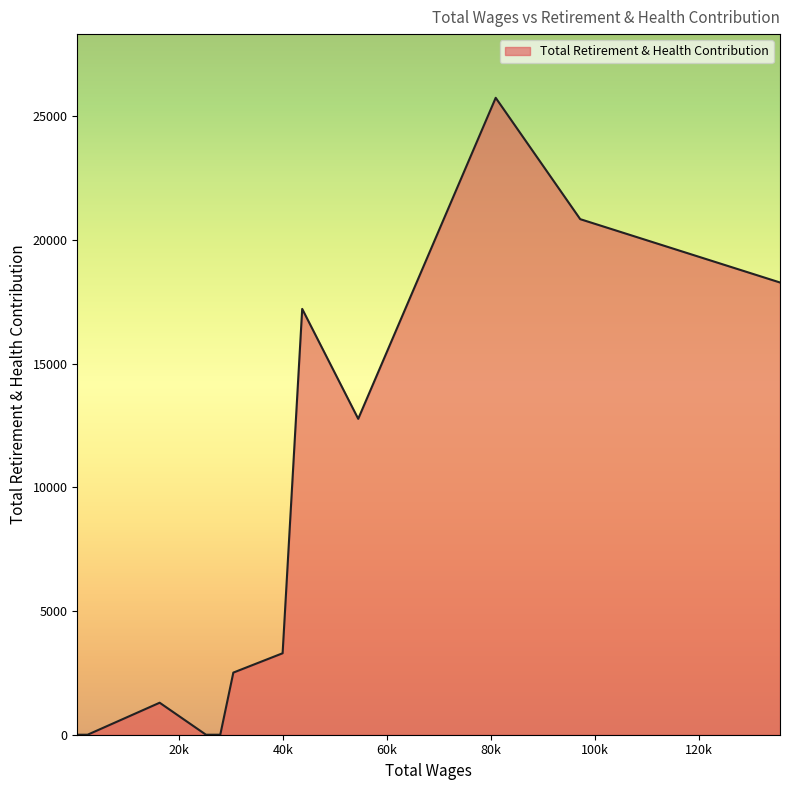

What is the greatest value displayed?

25751